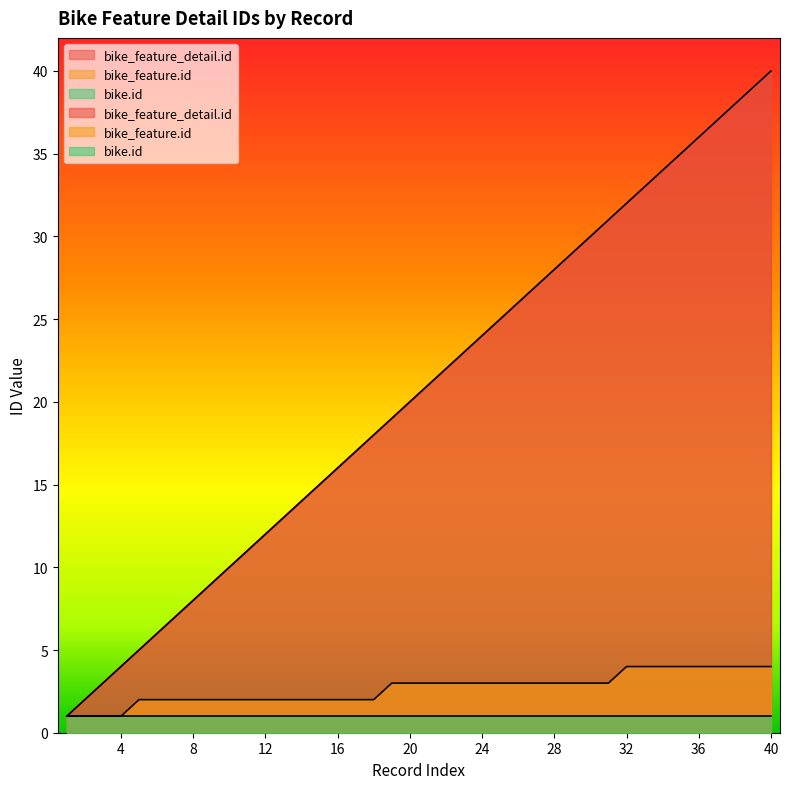

True or false: bike_feature.id and bike_feature_detail.id intersect in this chart.

False